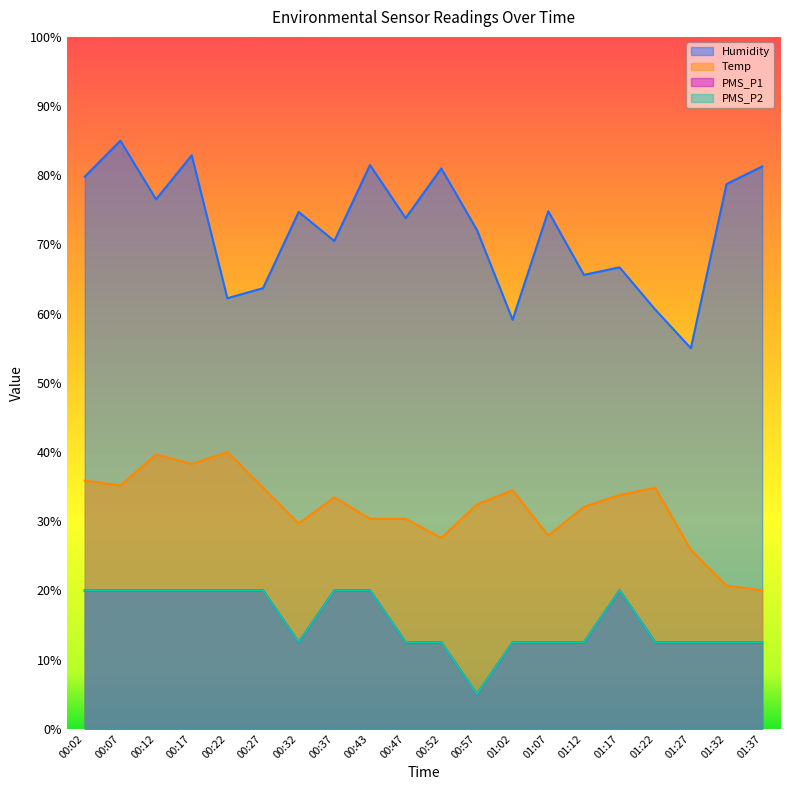

Which series changed the most between 00:02 and 00:57?

PMS_P1